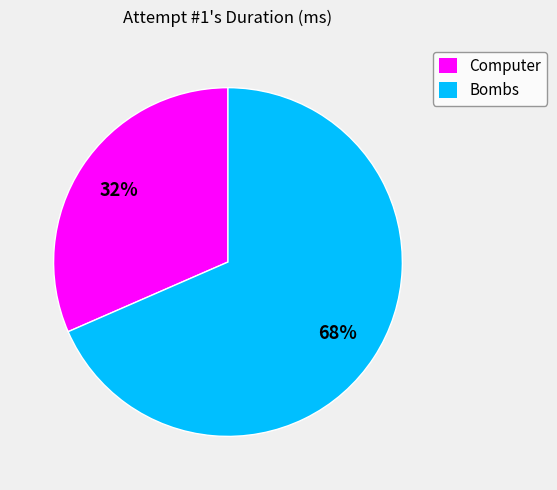

The Computer slice represents 32% of the pie. True or false?

True